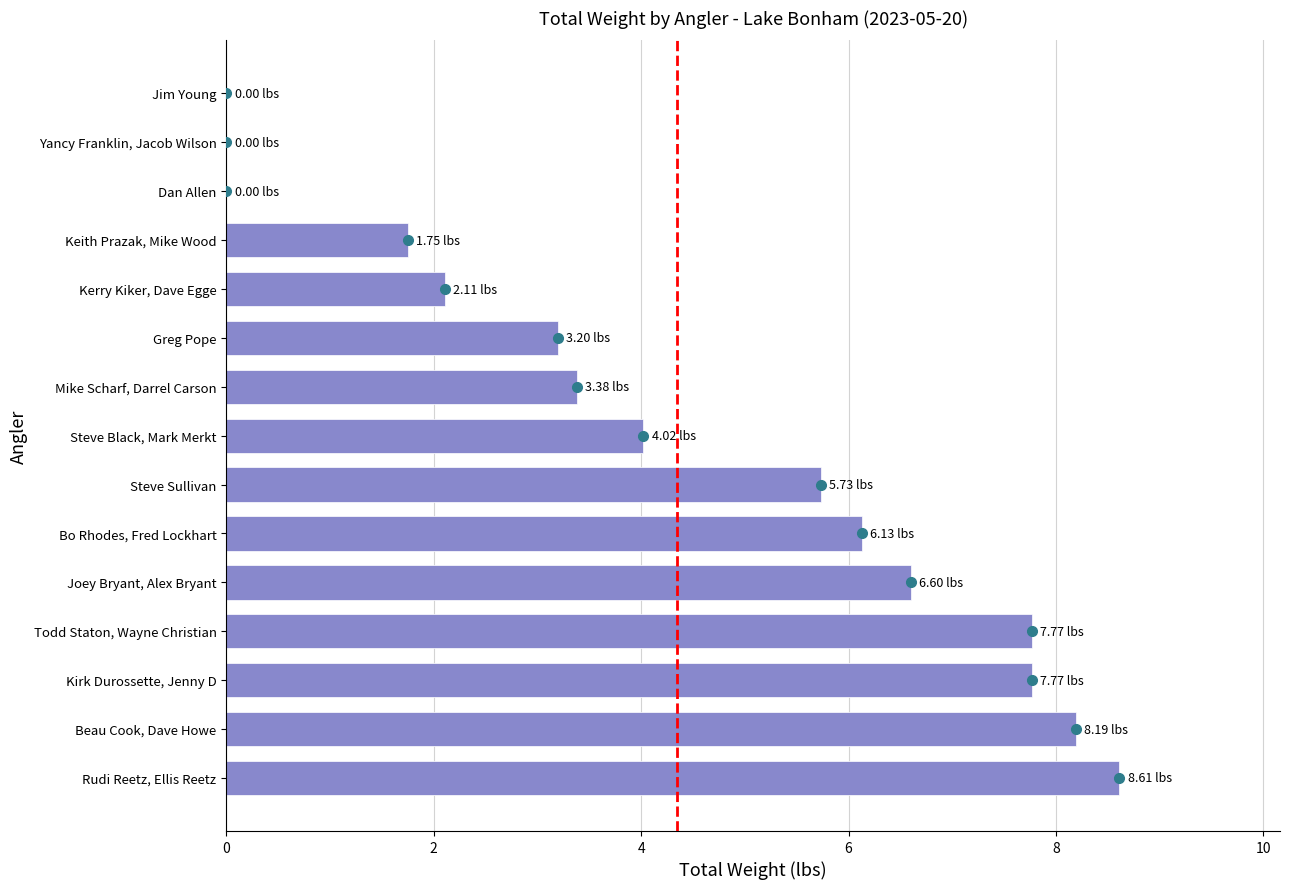

Between Bo Rhodes, Fred Lockhart and Mike Scharf, Darrel Carson, which is larger?

Bo Rhodes, Fred Lockhart